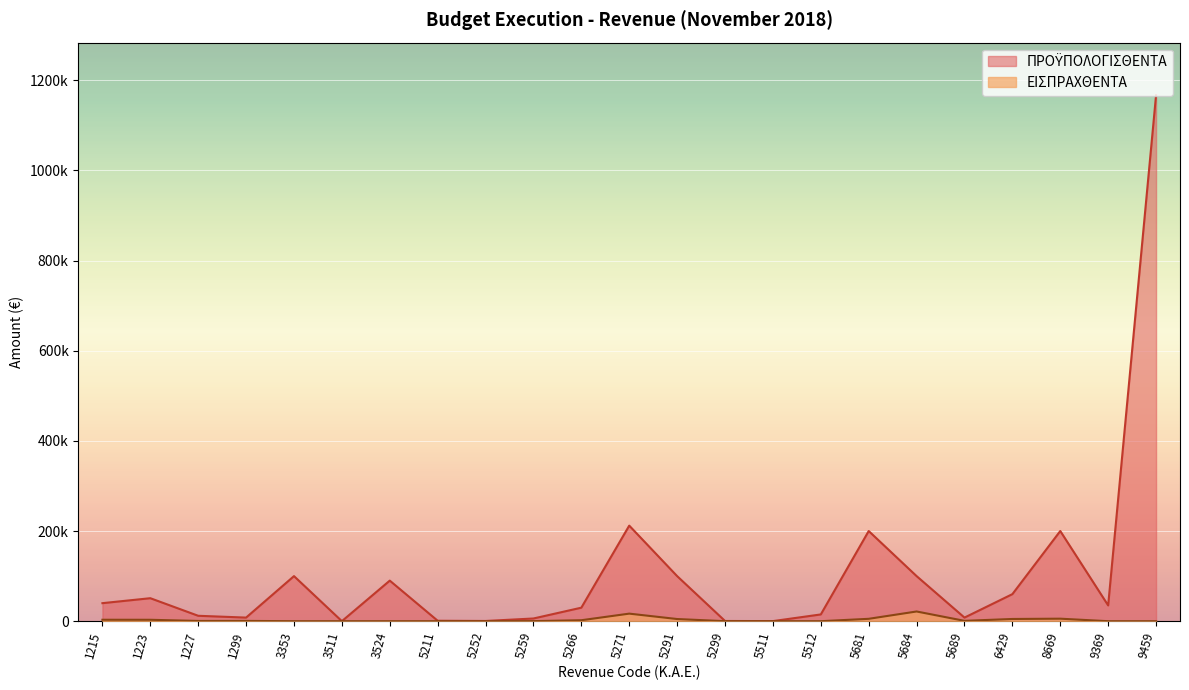

The value of ΠΡΟΫΠΟΛΟΓΙΣΘΕΝΤΑ at 5681 is 264138.2. True or false?

False